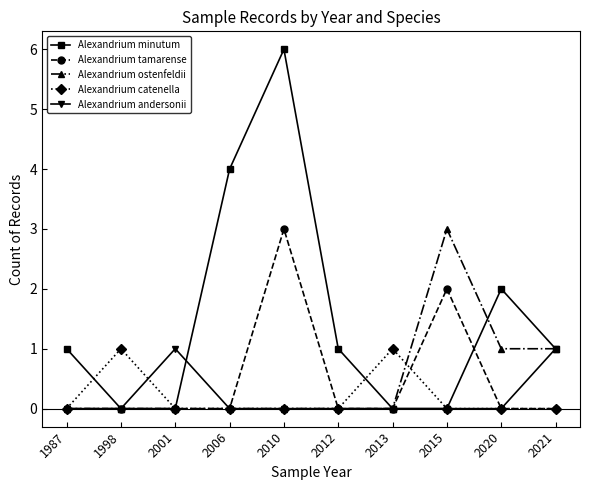

Does the chart have visible grid lines?

No